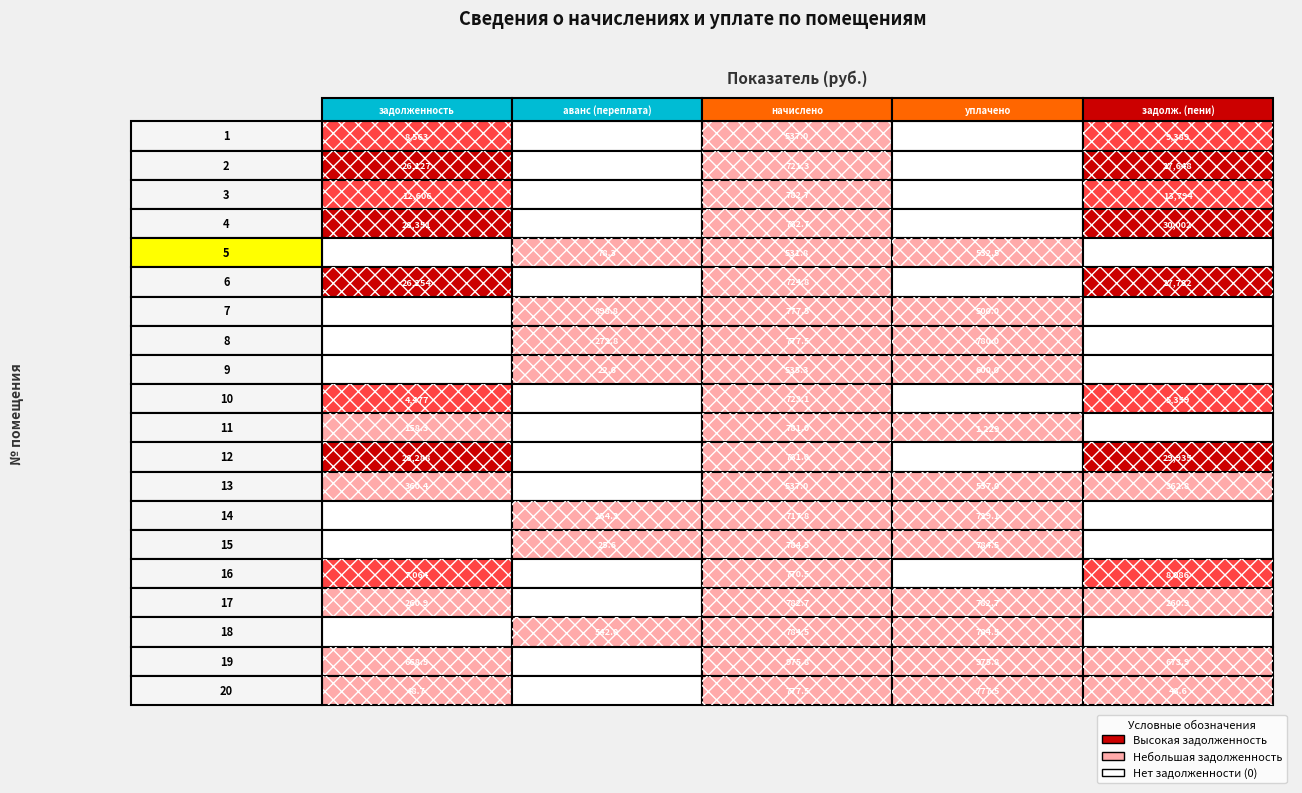

Is the value of 14 at 1 greater than the value of 20 at 1?

No